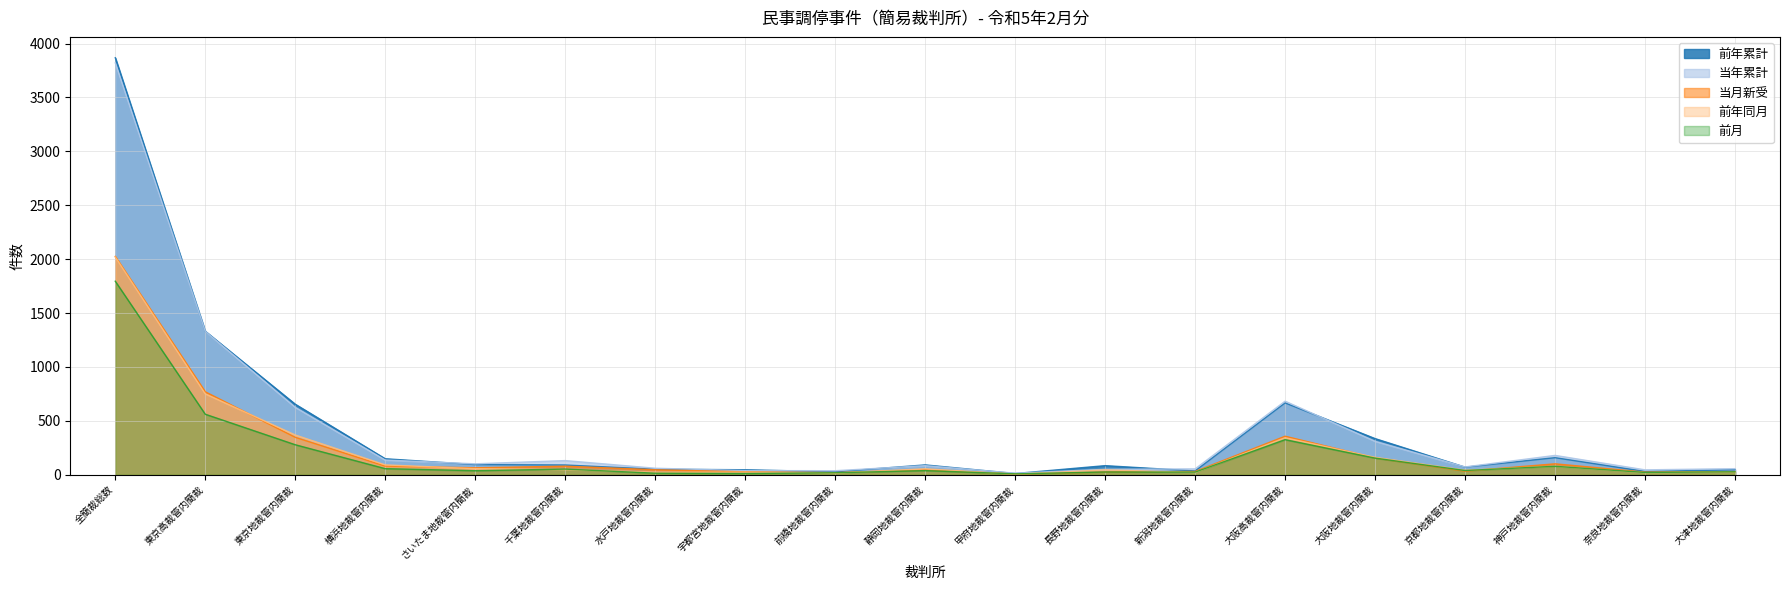

What is the difference between the maximum and minimum values in the 前月 series?

1787